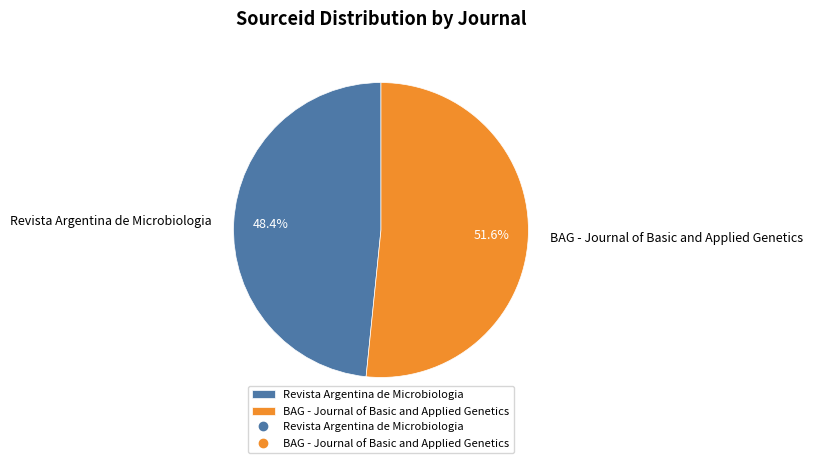

True or false: Revista Argentina de Microbiologia accounts for 35% of the total.

False